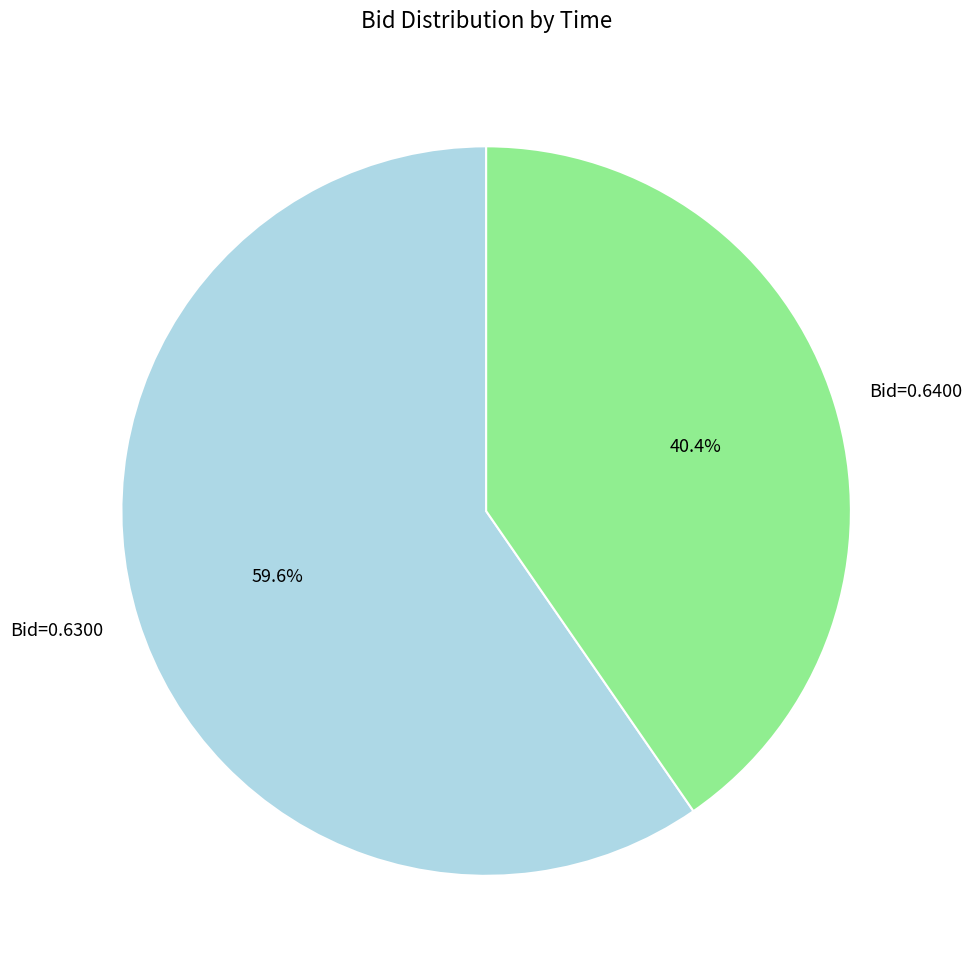

To the nearest percent, what is the average slice percentage?

50%